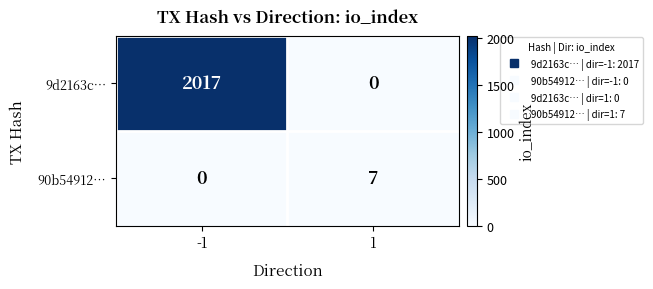

True or false: 9d2163c… has a value of 1258 at 1.

False